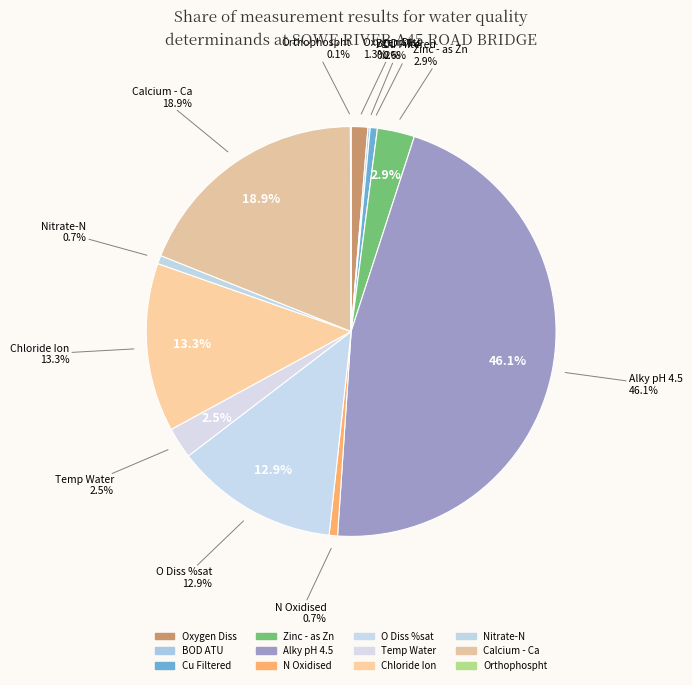

The Calcium - Ca slice represents 33% of the pie. True or false?

False